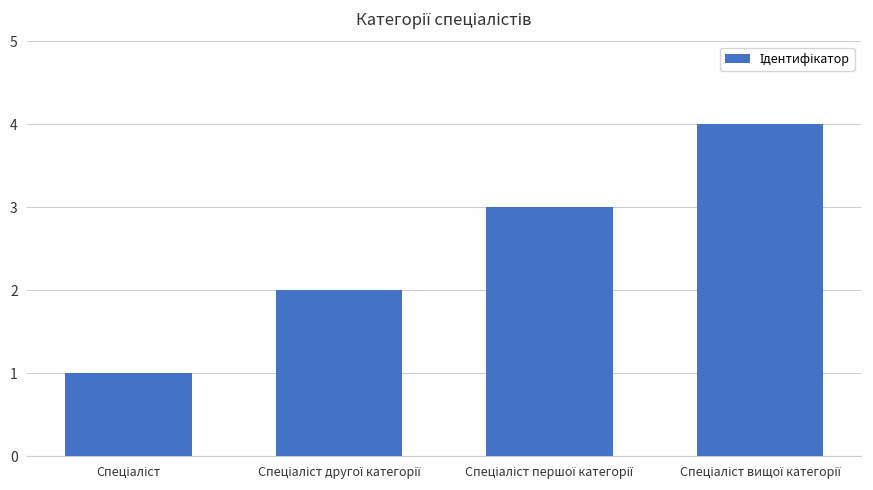

What is the minimum value shown in the chart?

1